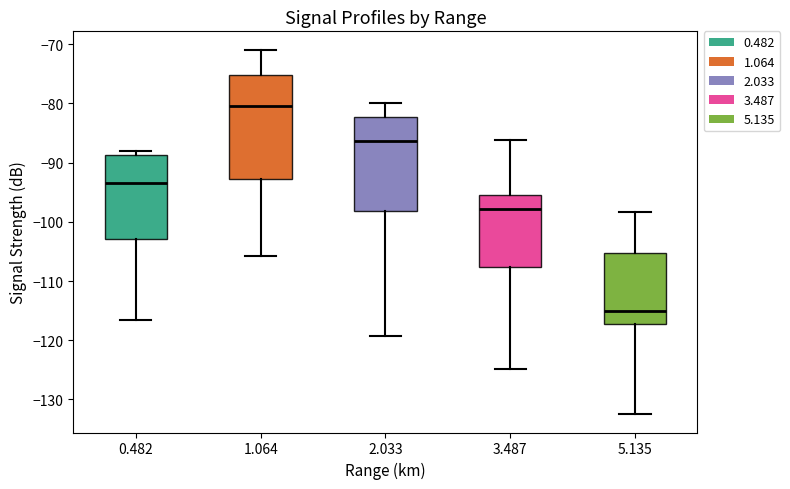

Where is the upper edge of the box at x = 2.033 on the y-axis? The values are not printed on the chart, so give them approximately, as read against the axis.

-82